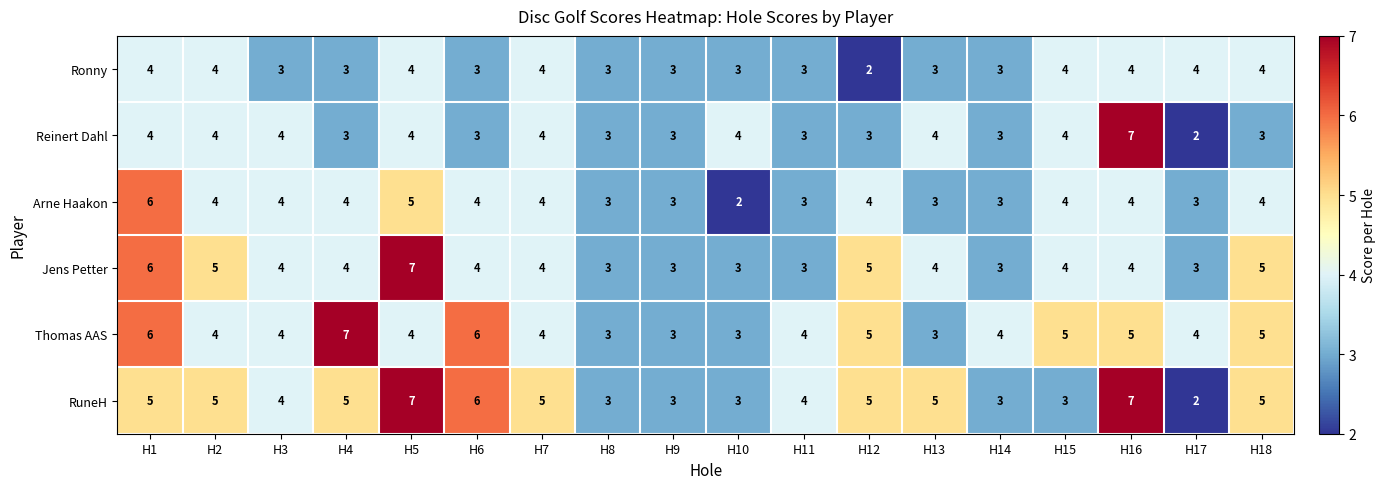

At which label does RuneH reach its minimum?

H17